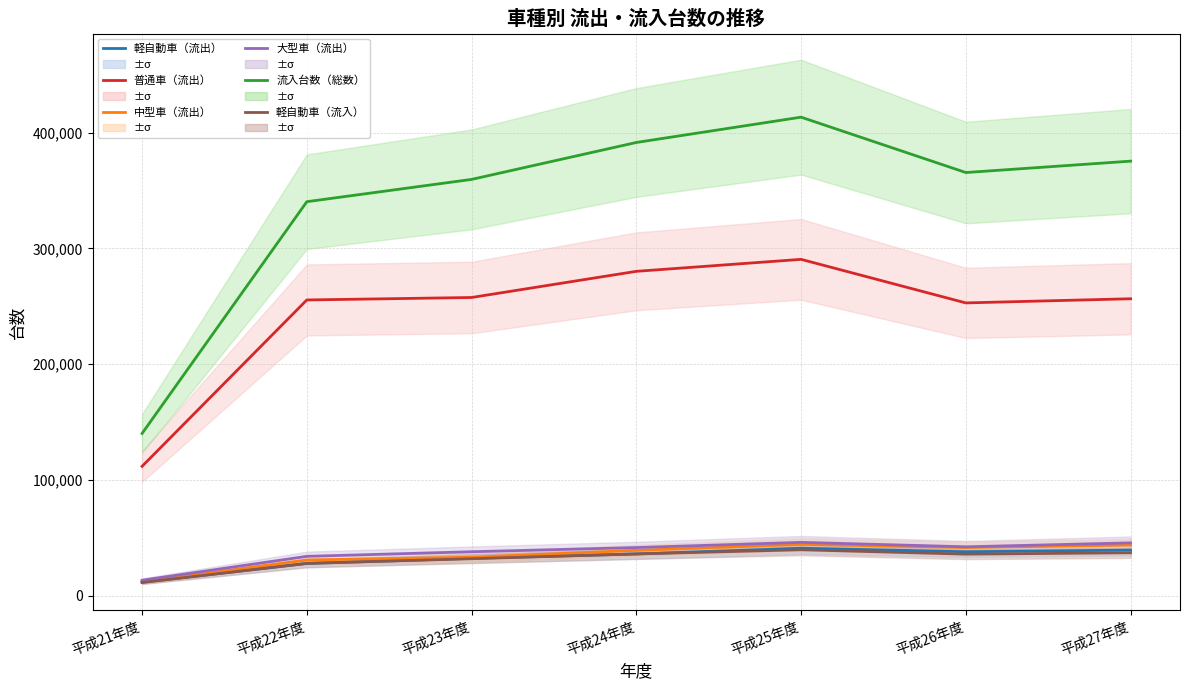

In 流入台数（総数）, how many points are higher than both neighbors (excluding endpoints)?

1